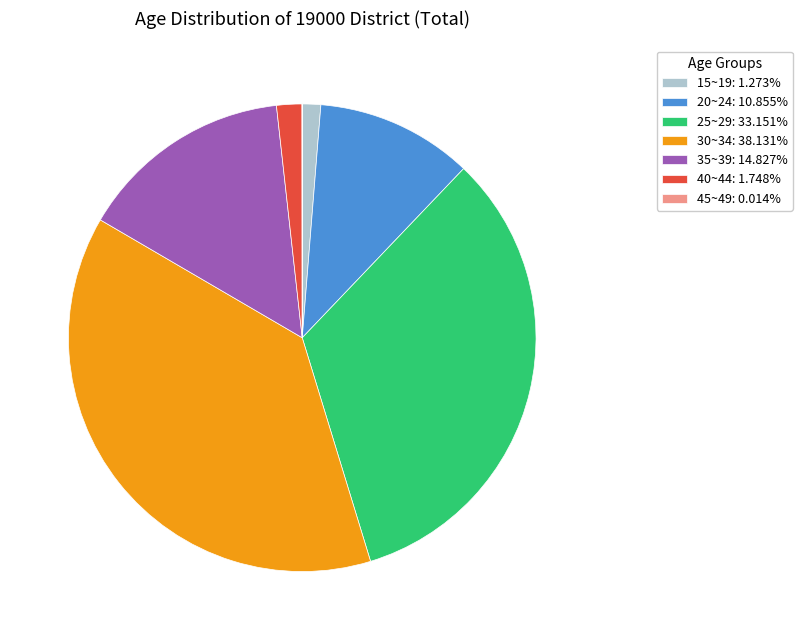

Combined, do 20~24: 10.855% and 40~44: 1.748% account for over 50%?

No